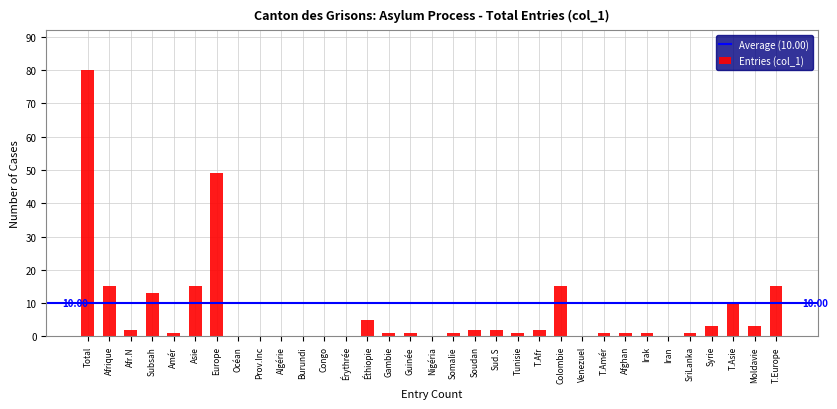

Where is the data nearest to the value 40?

Europe